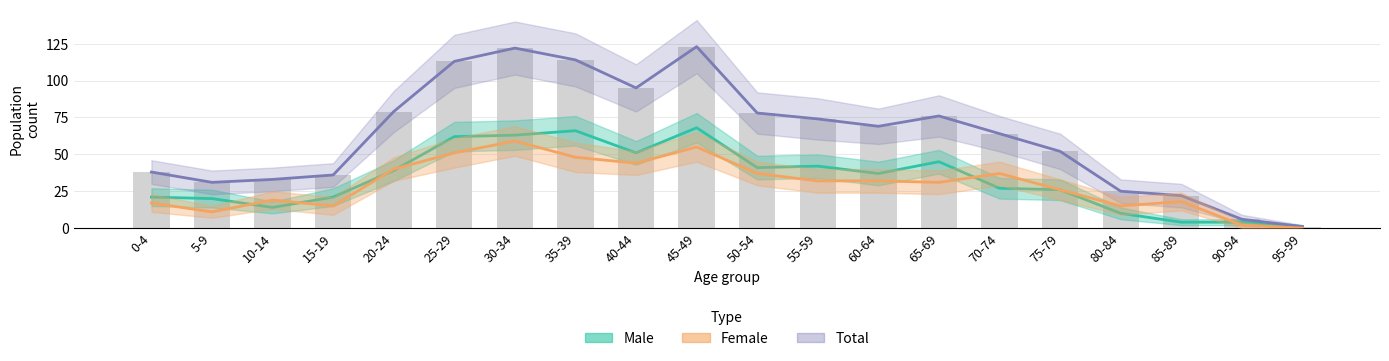

What is the label of the 15th bar from the left?

70-74